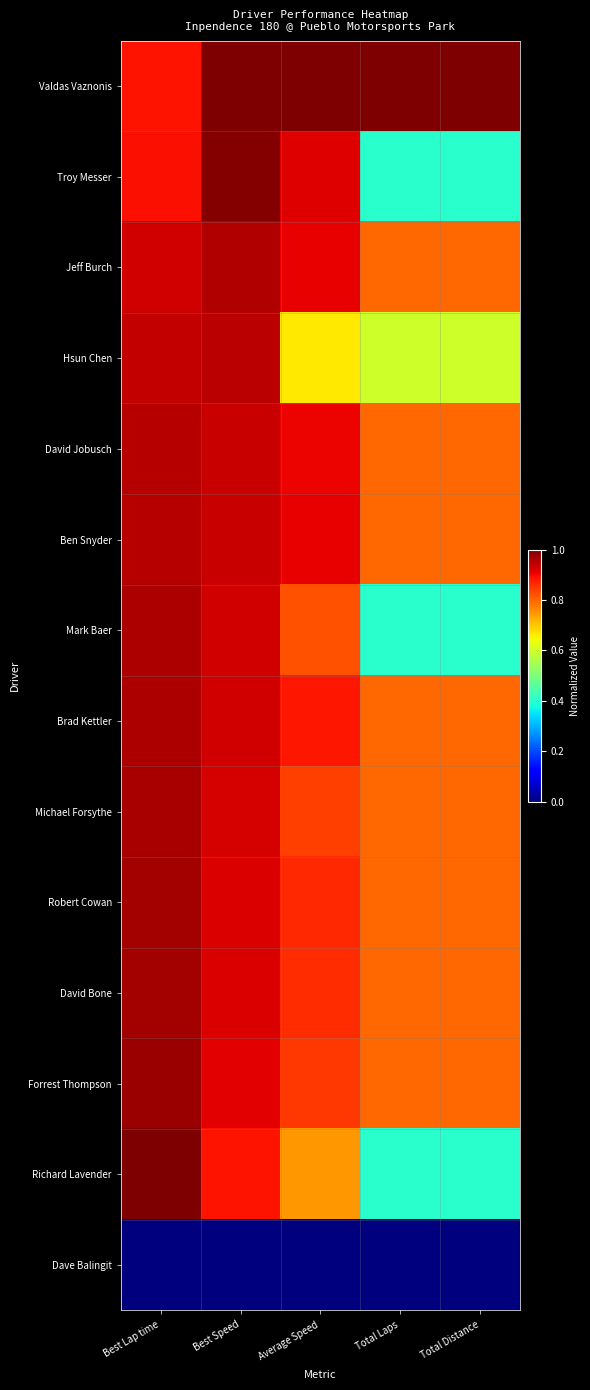

Which series changed the most between Best Speed and Total Distance?

Troy Messer